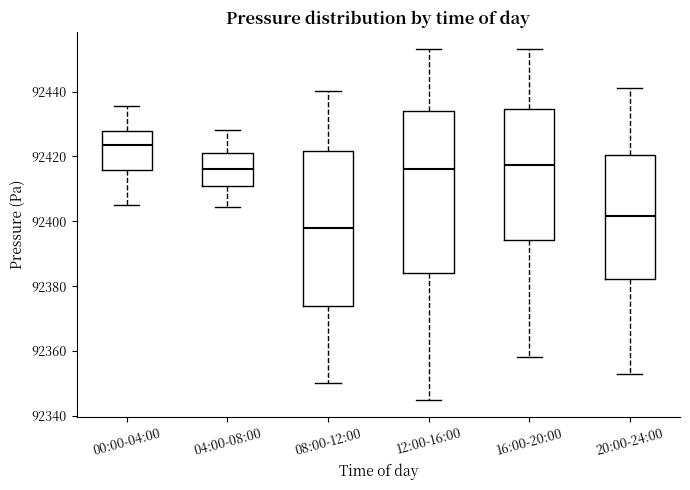

Reading left to right, read every box against the y-axis: the position of its median line, the range the box covers, and the ends of its whiskers. The values are not printed on the chart, so give them approximately, as read against the axis.

00:00-04:00: median 92424, box 92416 to 92428, whiskers 92404 to 92436
04:00-08:00: median 92416, box 92410 to 92422, whiskers 92404 to 92428
08:00-12:00: median 92398, box 92374 to 92422, whiskers 92350 to 92440
12:00-16:00: median 92416, box 92384 to 92434, whiskers 92346 to 92454
16:00-20:00: median 92418, box 92394 to 92434, whiskers 92358 to 92454
20:00-24:00: median 92402, box 92382 to 92420, whiskers 92354 to 92442